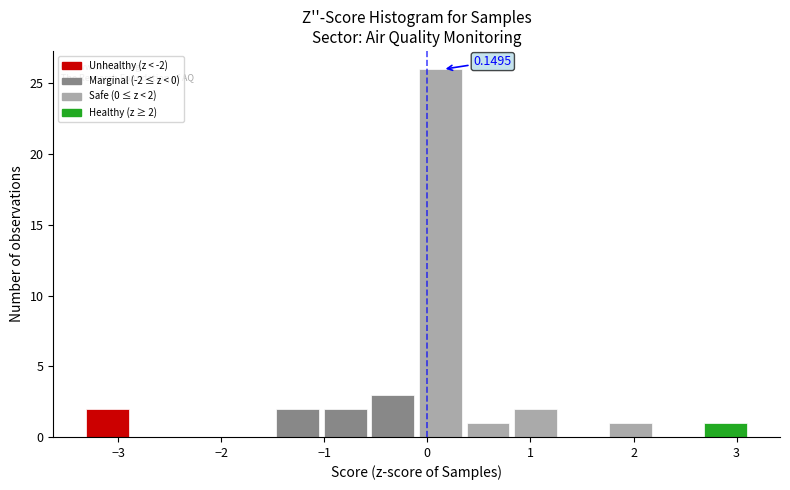

Over which range of the x-axis is the bar tallest?

-0.1 to 0.4